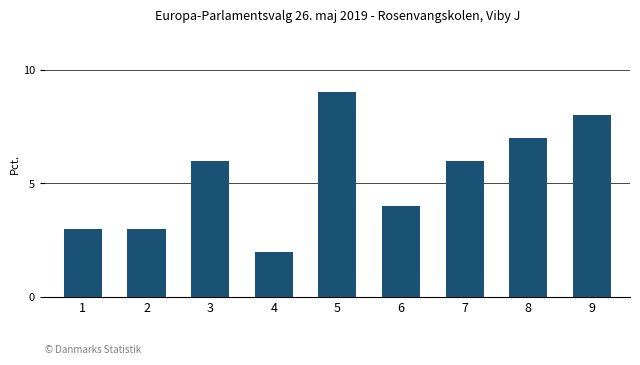

What is the change in value from 2 to 3?

+3